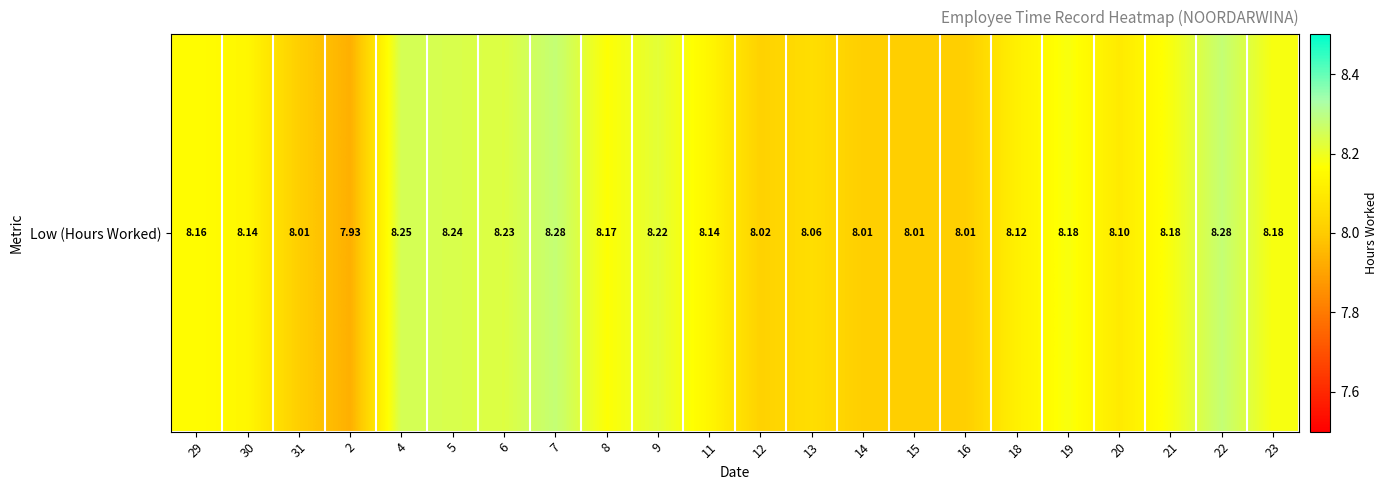

Reading left to right, extract all data points from this chart.

29=8.2	30=8.1	31=8.0	2=7.9	4=8.2	5=8.2	6=8.2	7=8.3	8=8.2	9=8.2	11=8.1	12=8.0	13=8.1	14=8.0	15=8.0	16=8.0	18=8.1	19=8.2	20=8.1	21=8.2	22=8.3	23=8.2